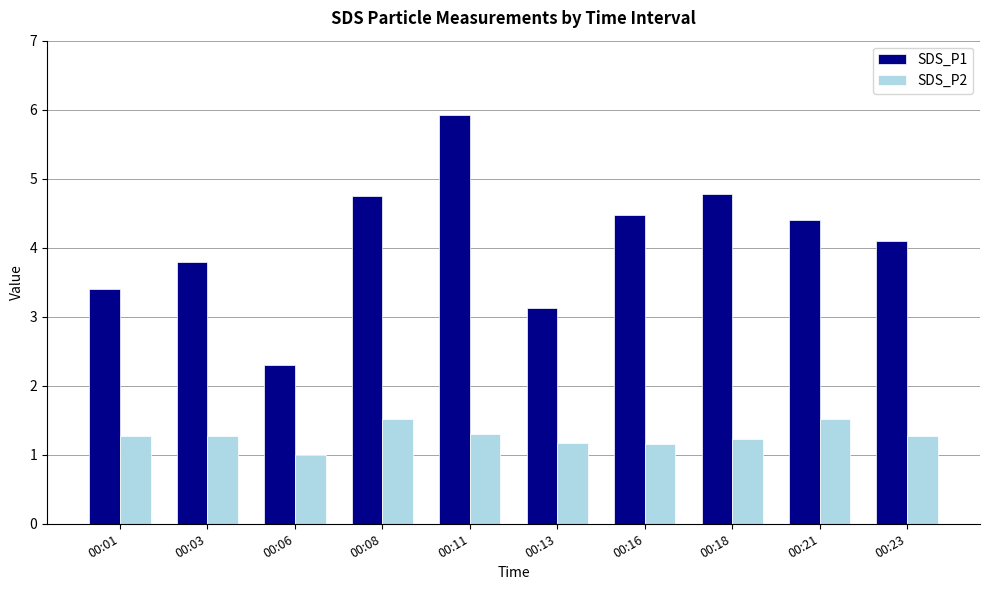

What is the sum of all SDS_P2 values?

12.7